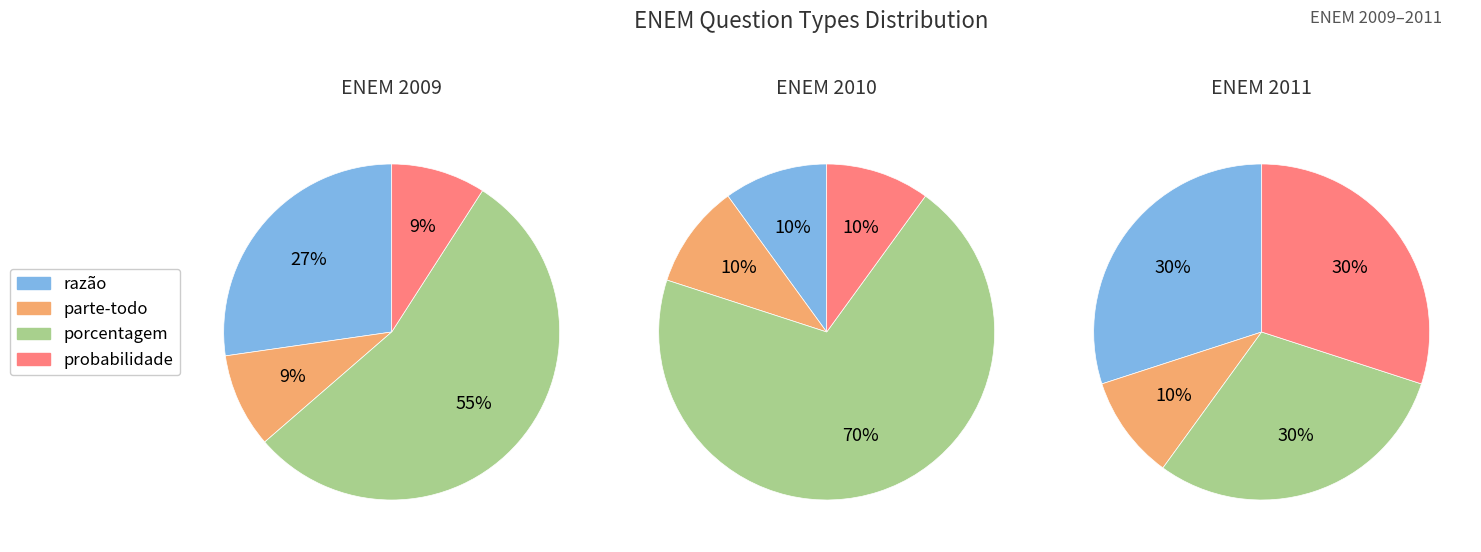

To the nearest percent, what is the average slice percentage?

25%